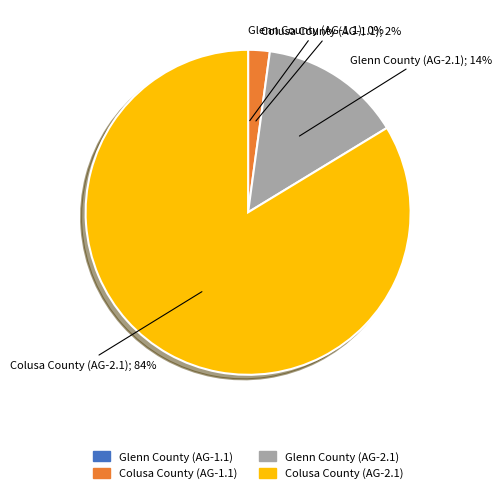

Combined, do Glenn County (AG-2.1) and Colusa County (AG-2.1) account for over 50%?

Yes